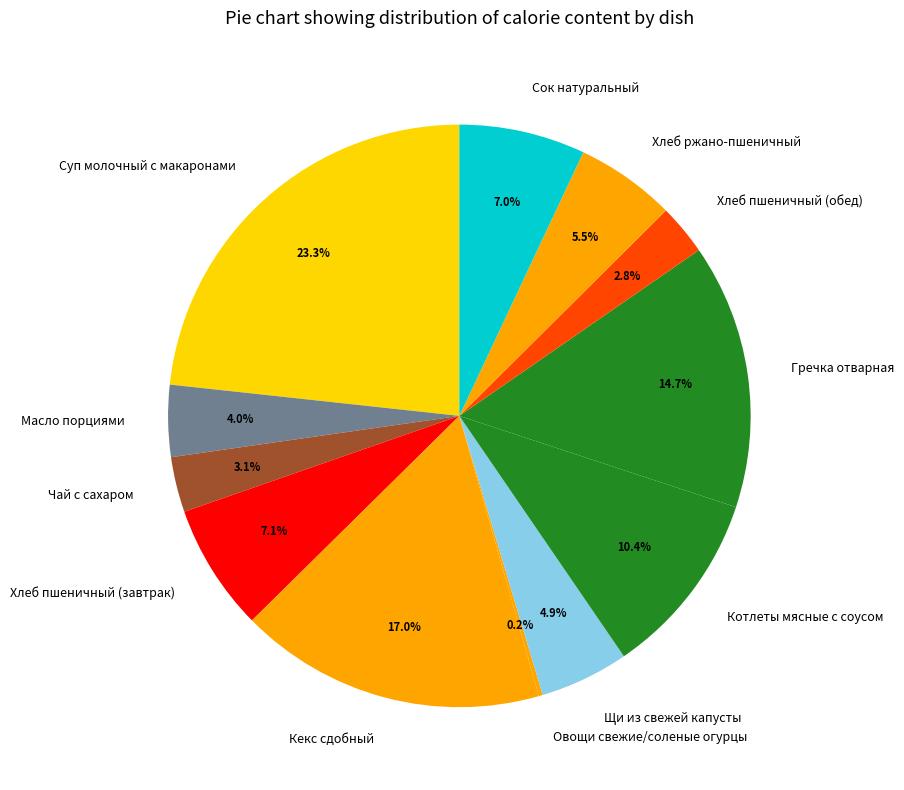

Is there a majority slice in this chart?

No